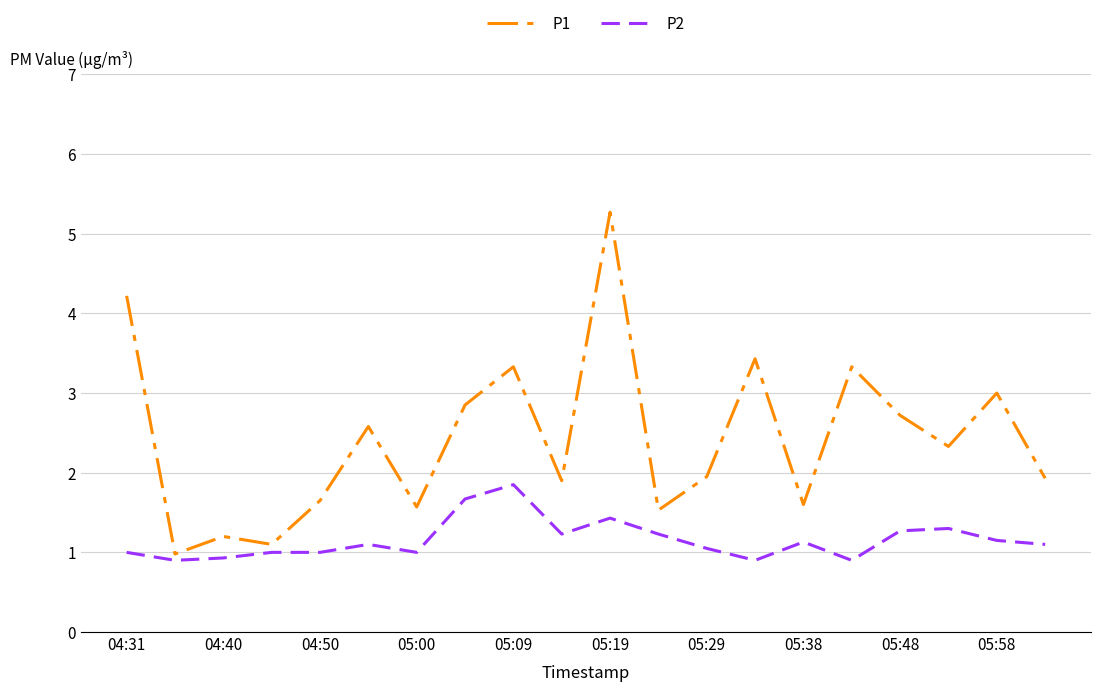

Count the number of data series in this chart.

2